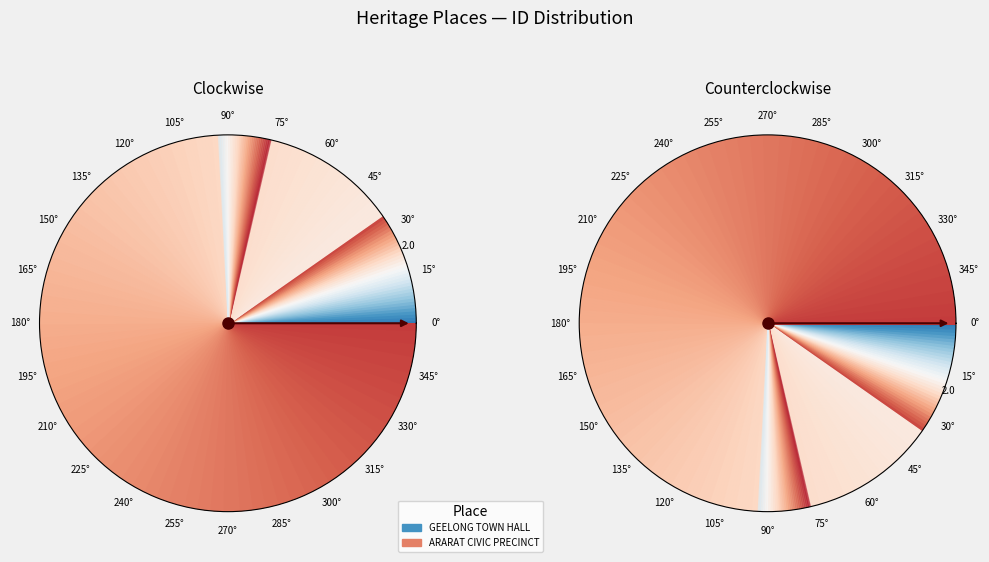

Which category has the biggest portion of the pie?

ARARAT CIVIC PRECINCT